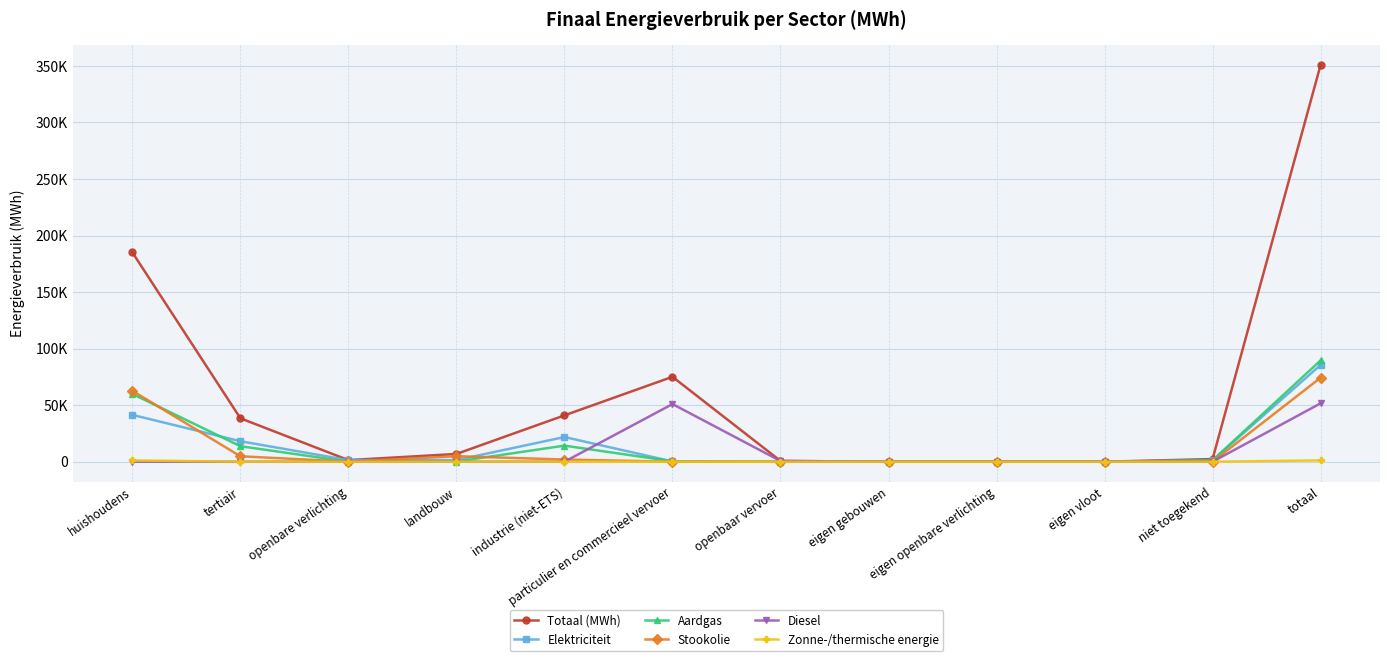

Does the chart have visible grid lines?

Yes